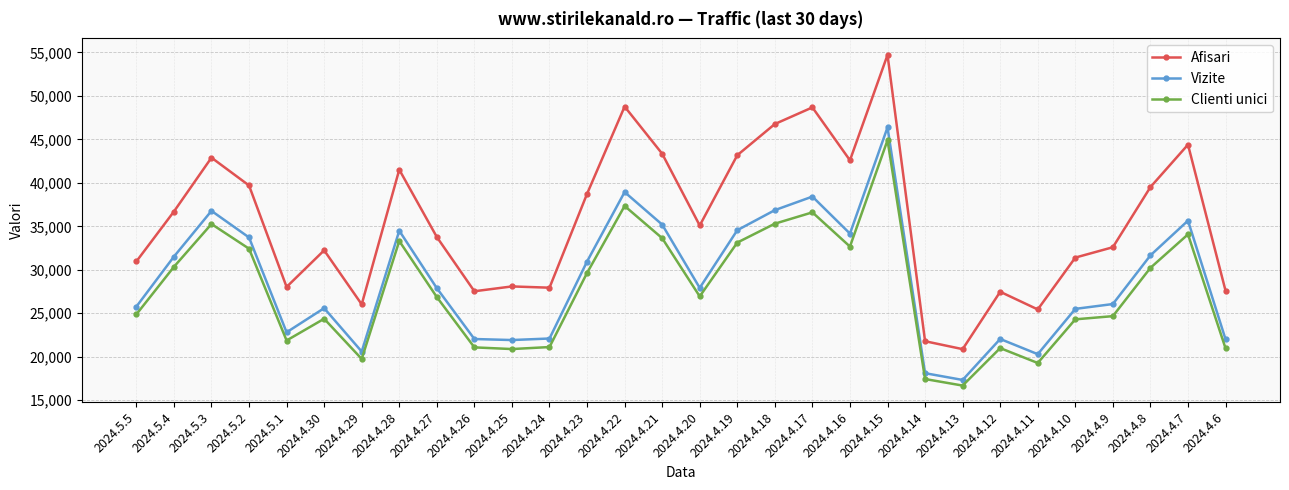

Which series changed the most between 2024.4.12 and 2024.4.9?

Afisari